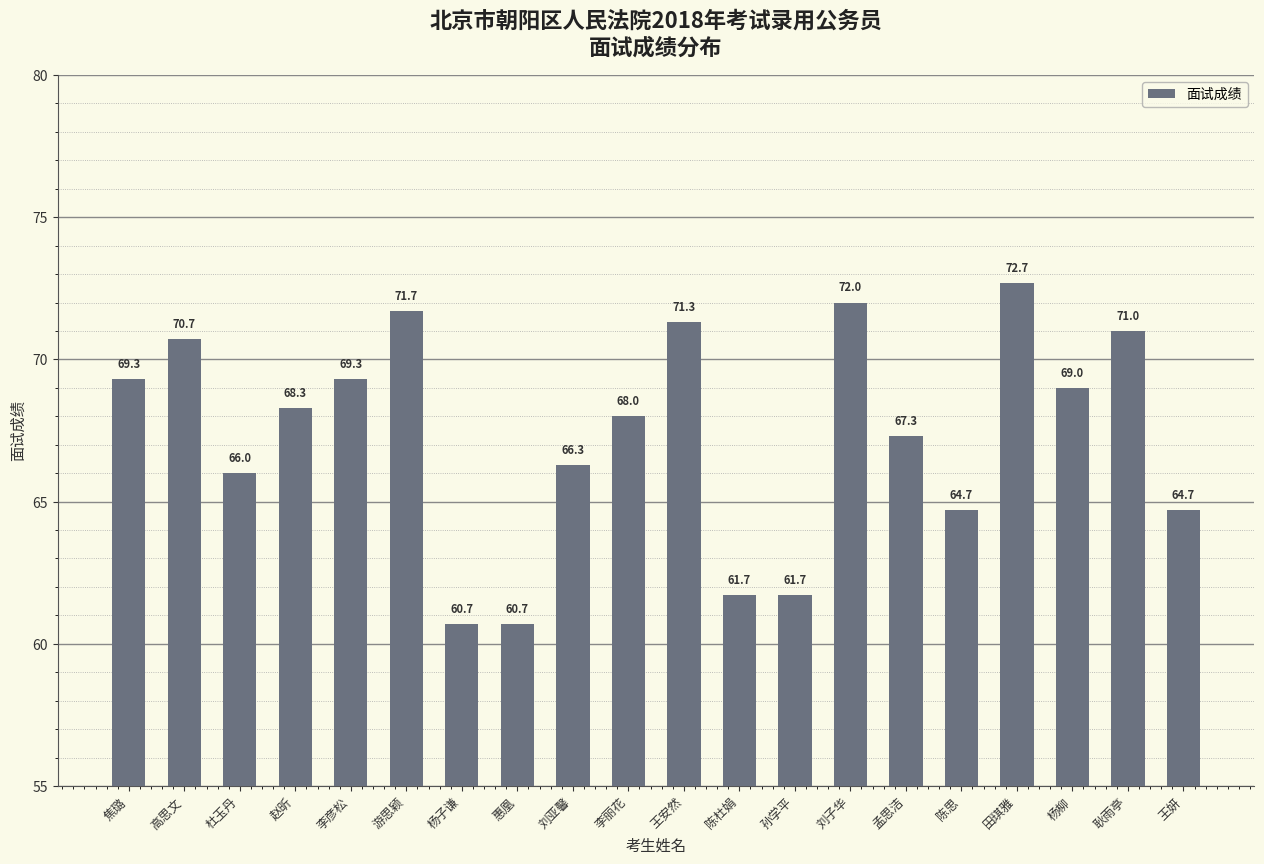

The value at 田琪雅 is 72.7. True or false?

True